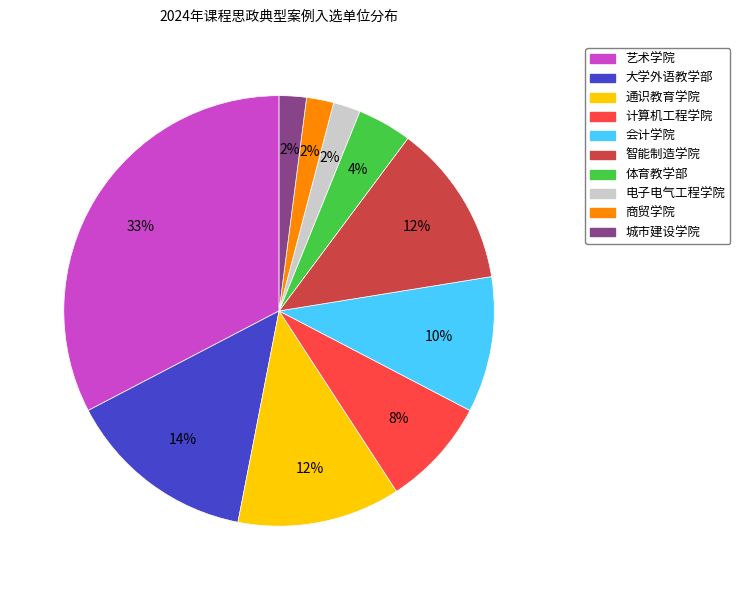

What is the ratio of the value at 大学外语教学部 to the value at 城市建设学院?

7.0